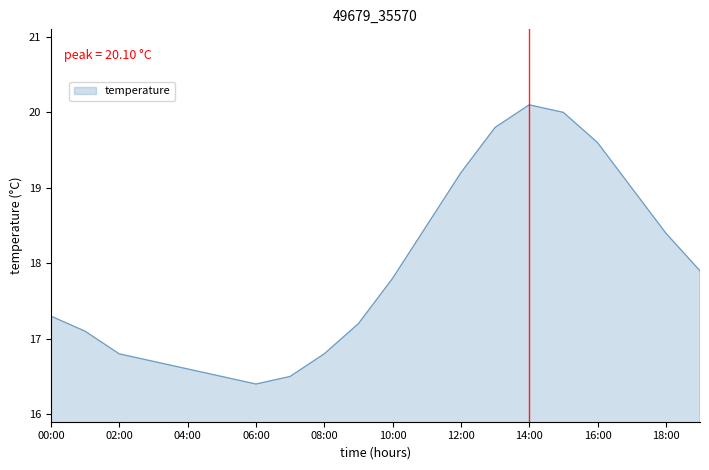

What is the minimum value shown in the chart?

16.4